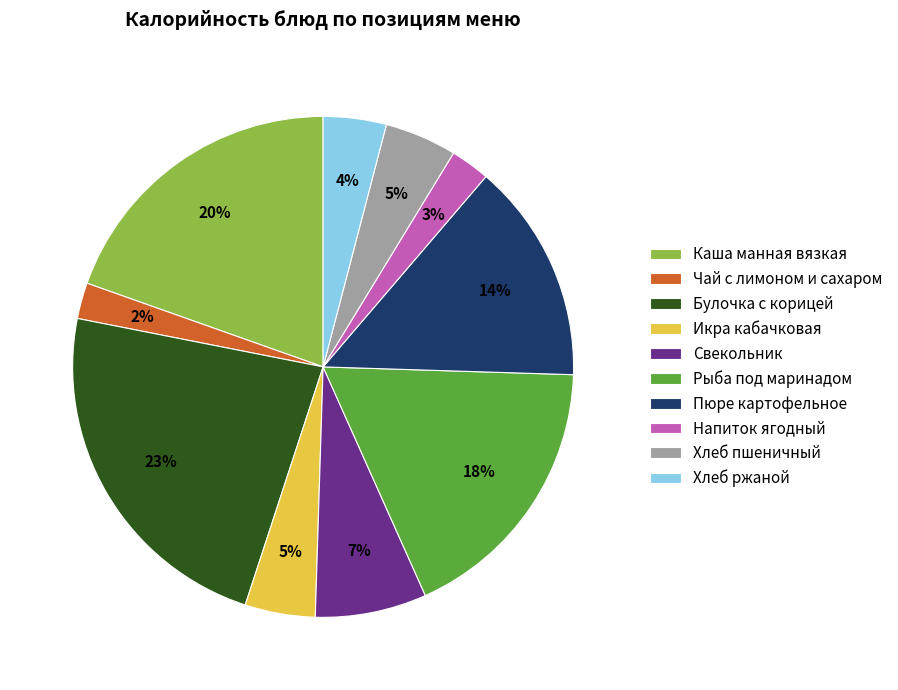

To the nearest percent, what portion does Булочка с корицей represent?

23%